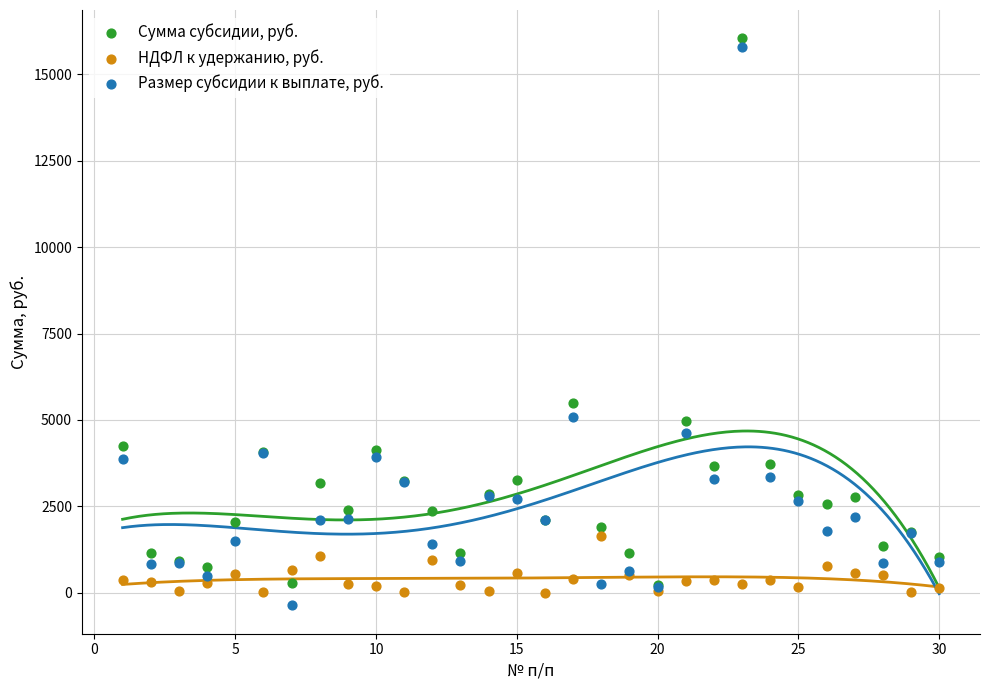

What are all the series names shown in the legend?

Сумма субсидии, руб., НДФЛ к удержанию, руб., Размер субсидии к выплате, руб.